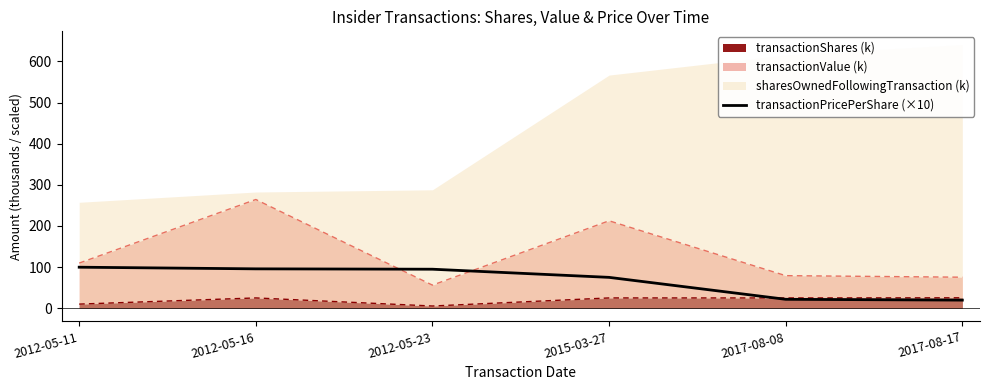

What is the sum of the values at 2012-05-11 and 2012-05-23?

194.5